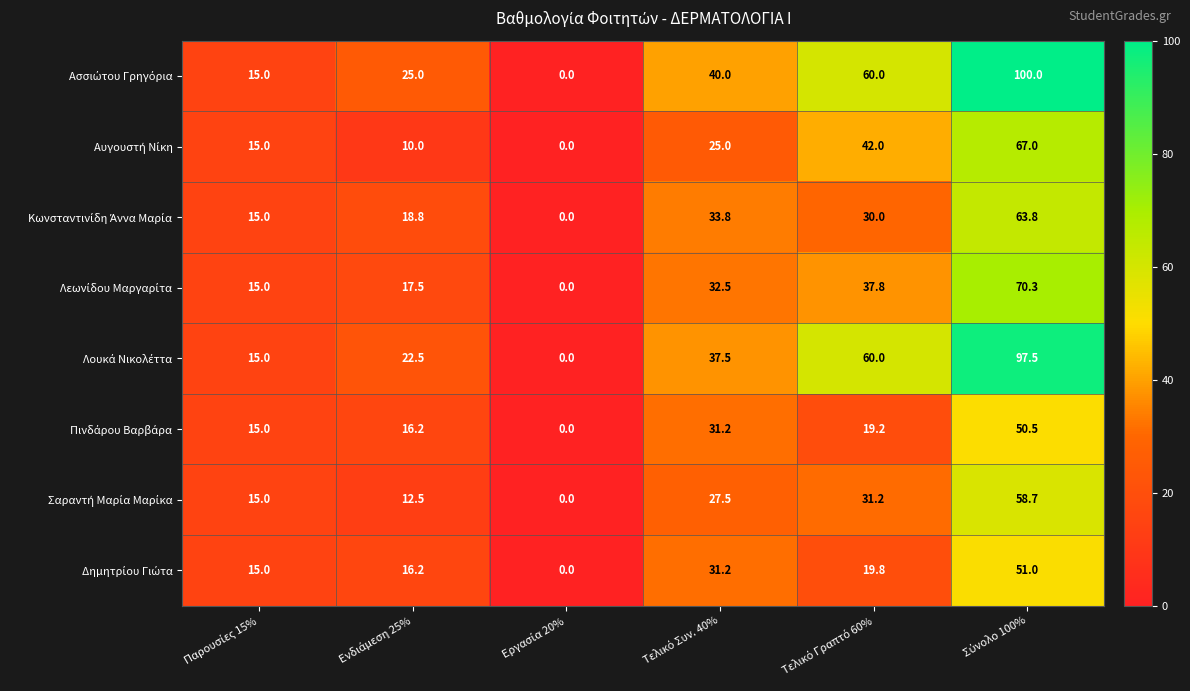

At how many categories does at least one series exceed 38?

3